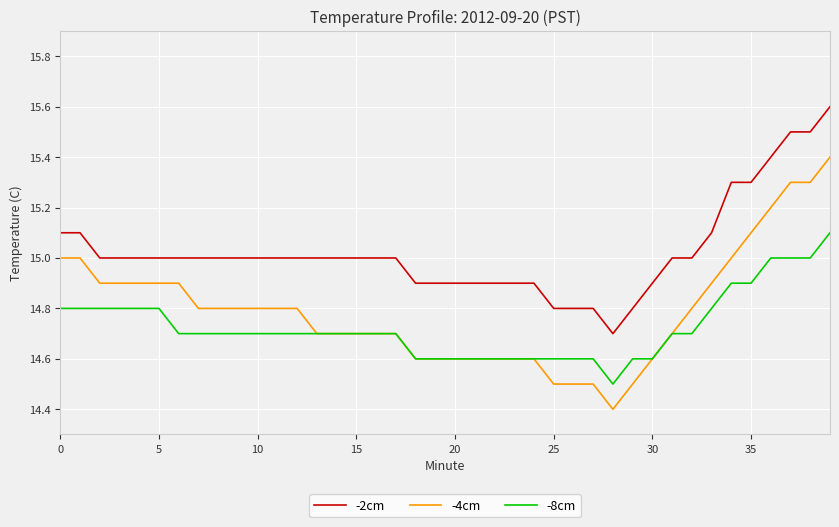

Which series has the largest total across all categories?

-2cm